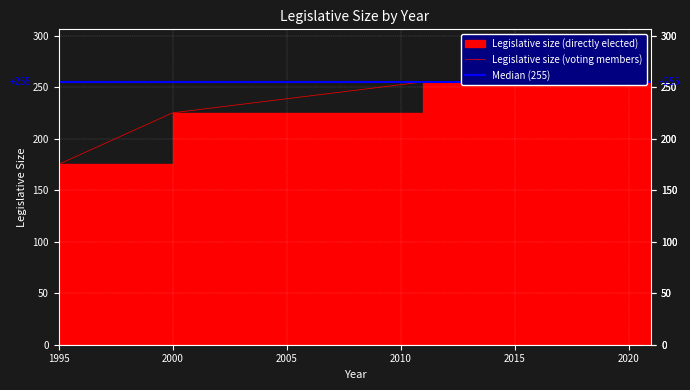

Is it true that the value at 2000 is 380?

False